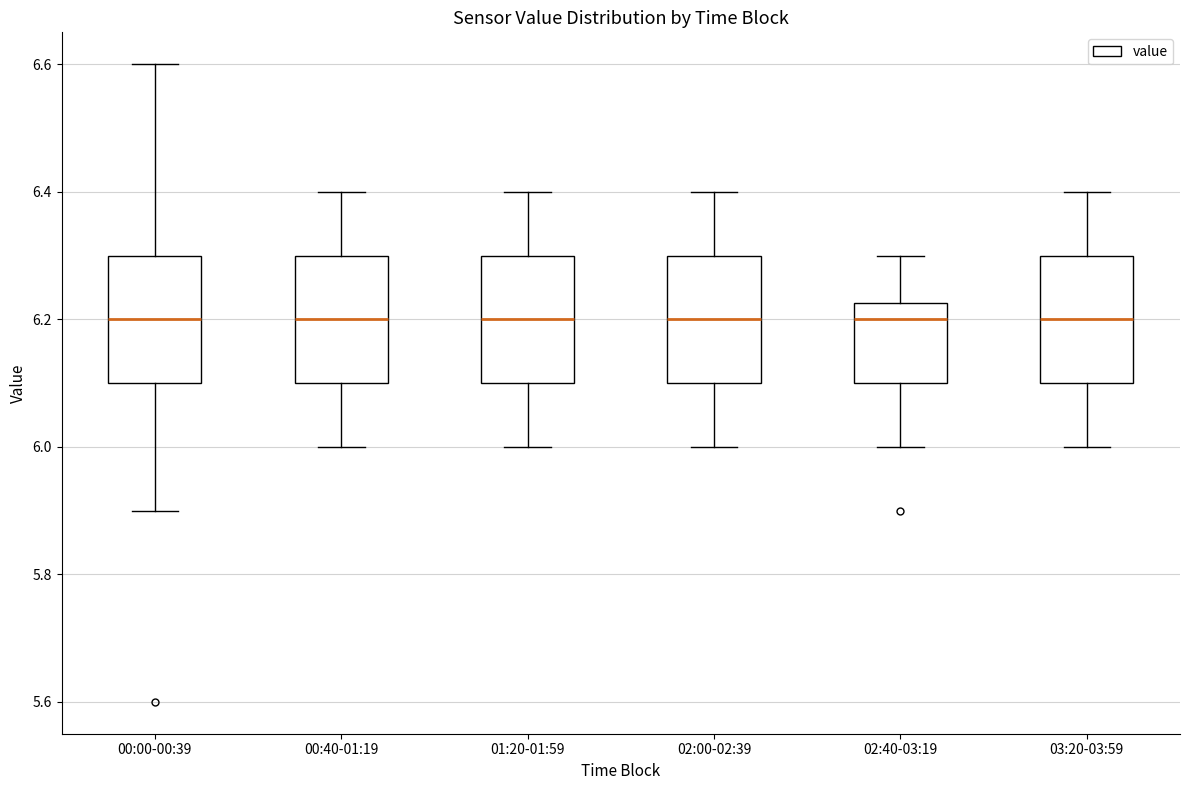

Reading left to right, transcribe this box plot: for each box, give where its median line is, the range the box spans, and where its two whiskers end, as read against the y-axis. The values are not printed on the chart, so give them approximately, as read against the axis.

00:00-00:39: median 6.20, box 6.10 to 6.30, whiskers 5.90 to 6.60
00:40-01:19: median 6.20, box 6.10 to 6.30, whiskers 6.00 to 6.40
01:20-01:59: median 6.20, box 6.10 to 6.30, whiskers 6.00 to 6.40
02:00-02:39: median 6.20, box 6.10 to 6.30, whiskers 6.00 to 6.40
02:40-03:19: median 6.20, box 6.10 to 6.22, whiskers 6.00 to 6.30
03:20-03:59: median 6.20, box 6.10 to 6.30, whiskers 6.00 to 6.40